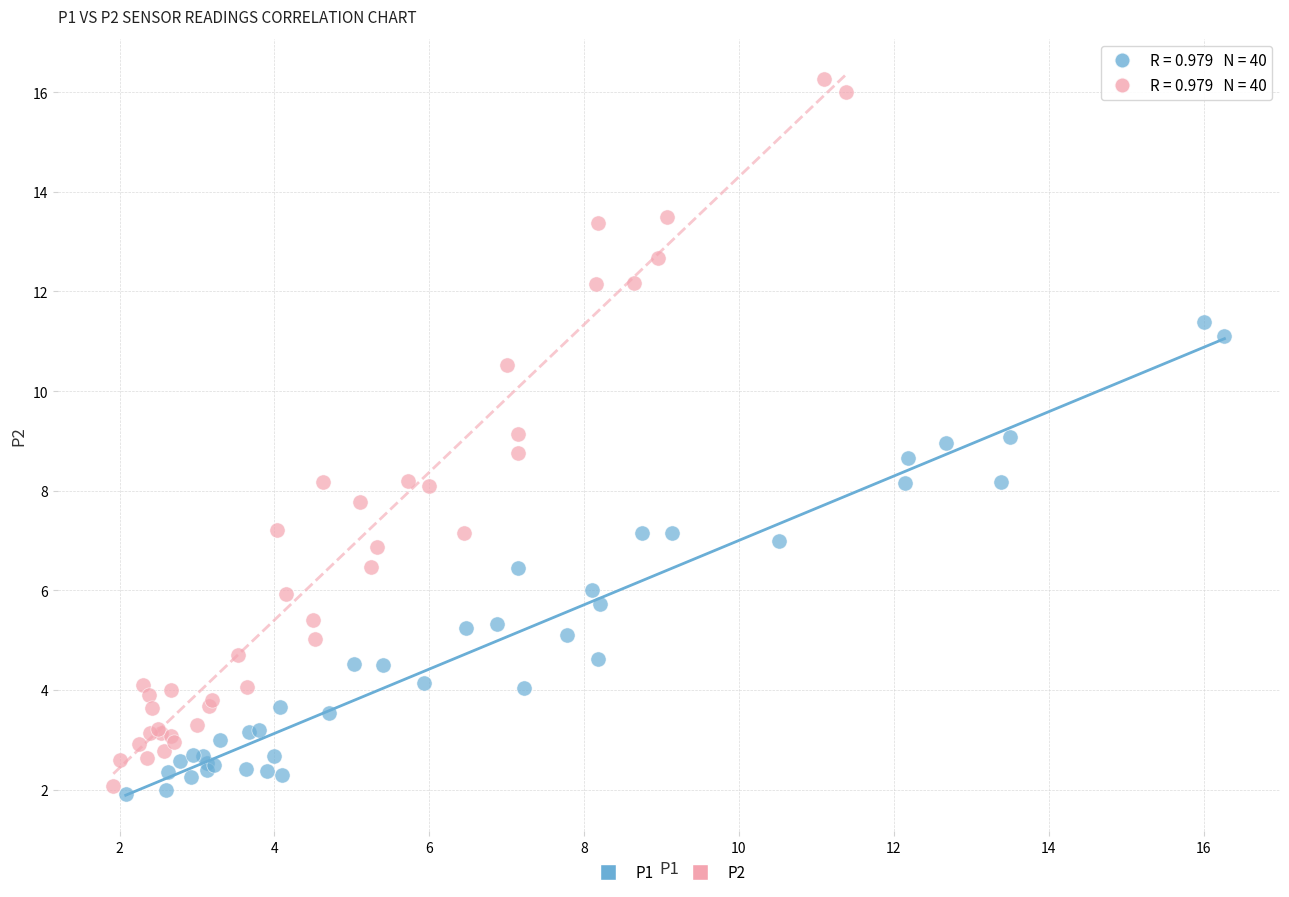

Which series has the widest spread of Y values?

P2